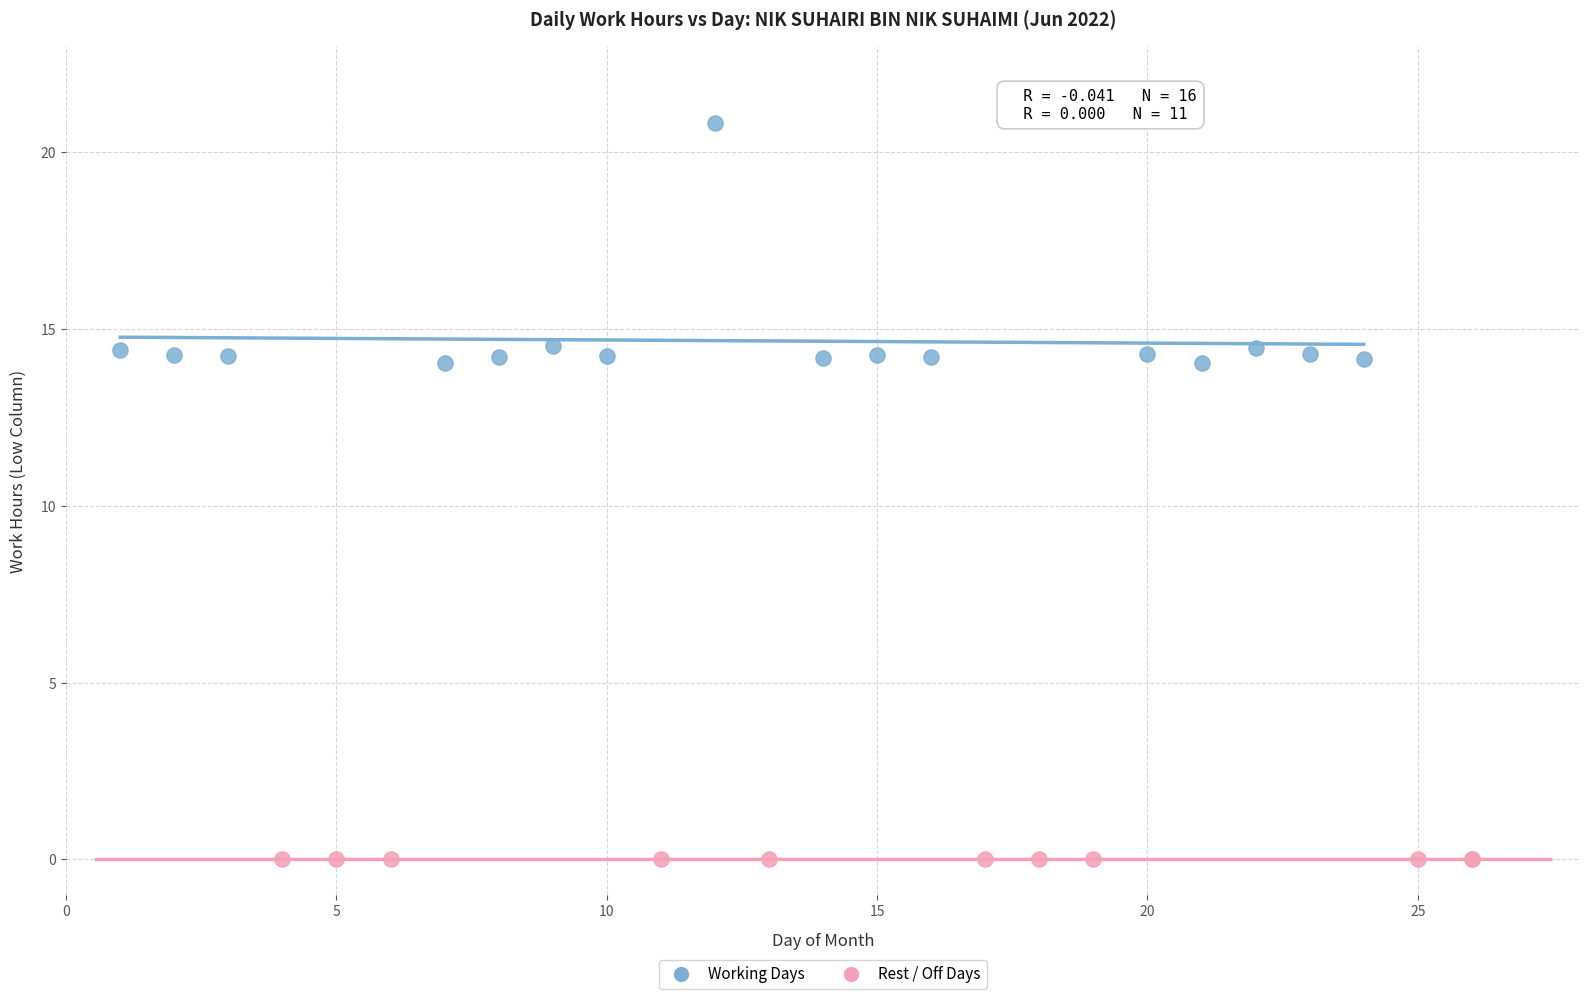

Which series reaches the maximum Y coordinate?

Working Days